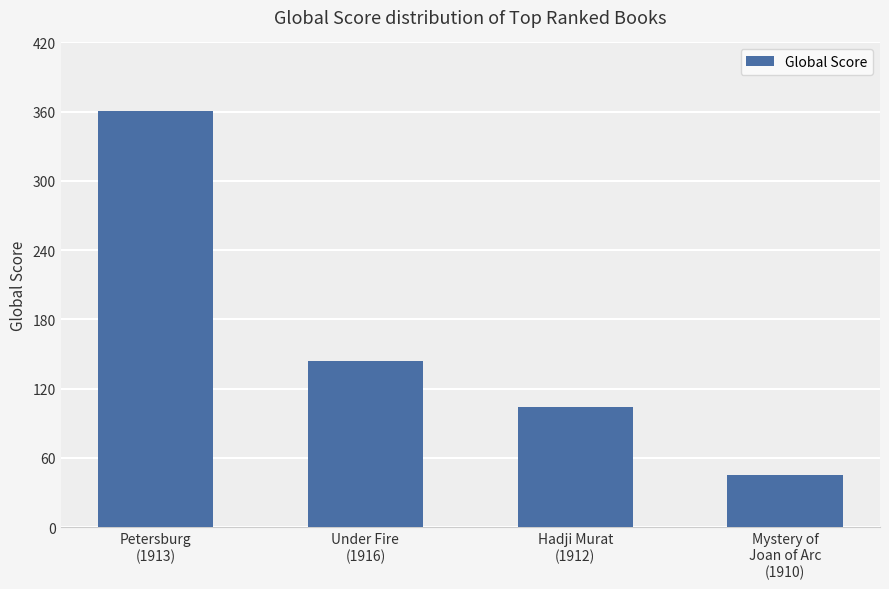

What is the difference between the maximum and minimum values?

316